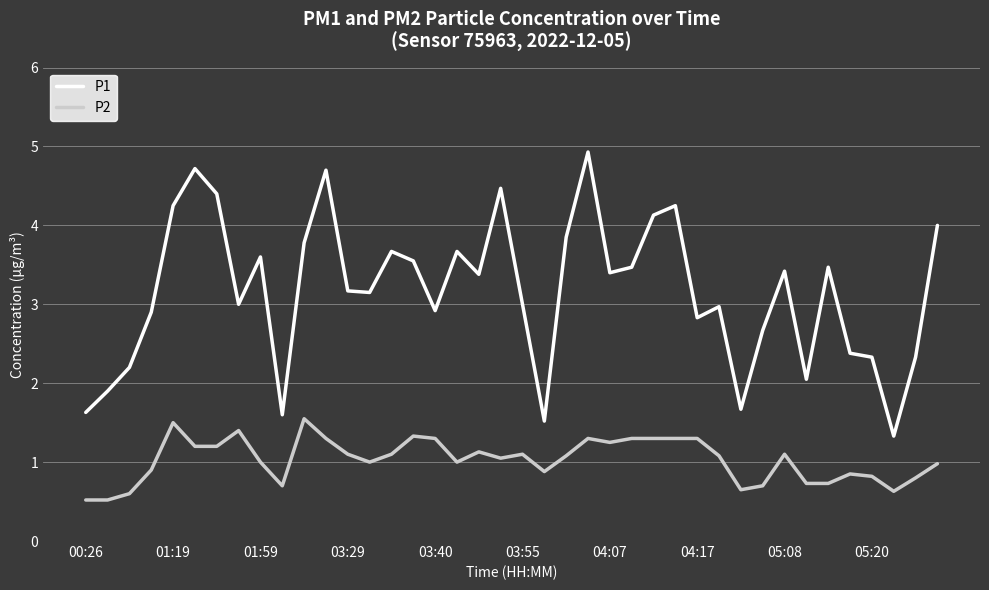

What is the lowest value of the P2 series?

0.5